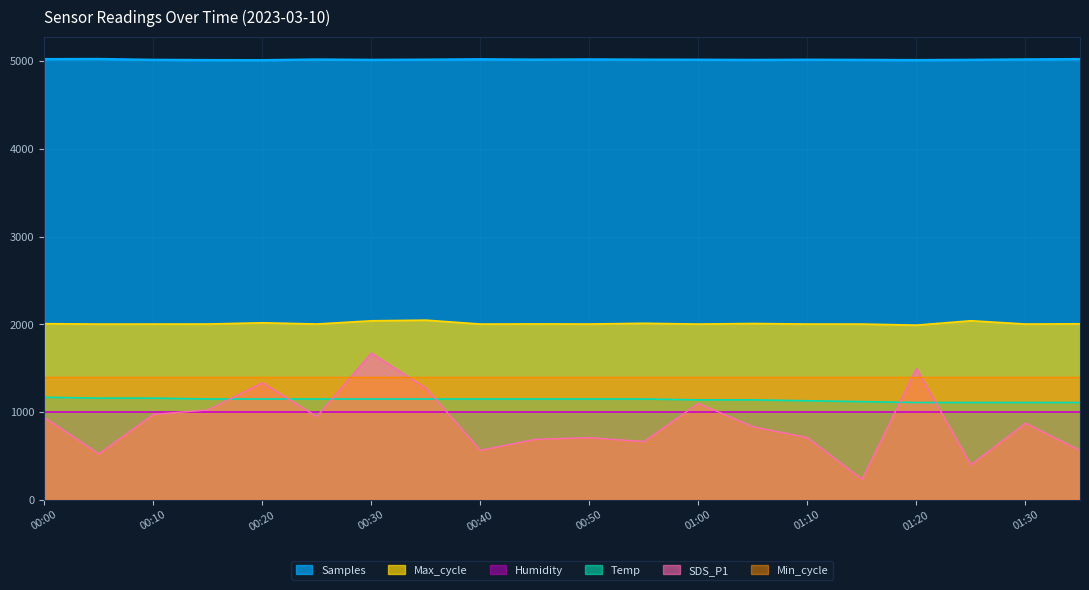

The SDS_P1 series shows 582.8 at 00:00. True or false?

False